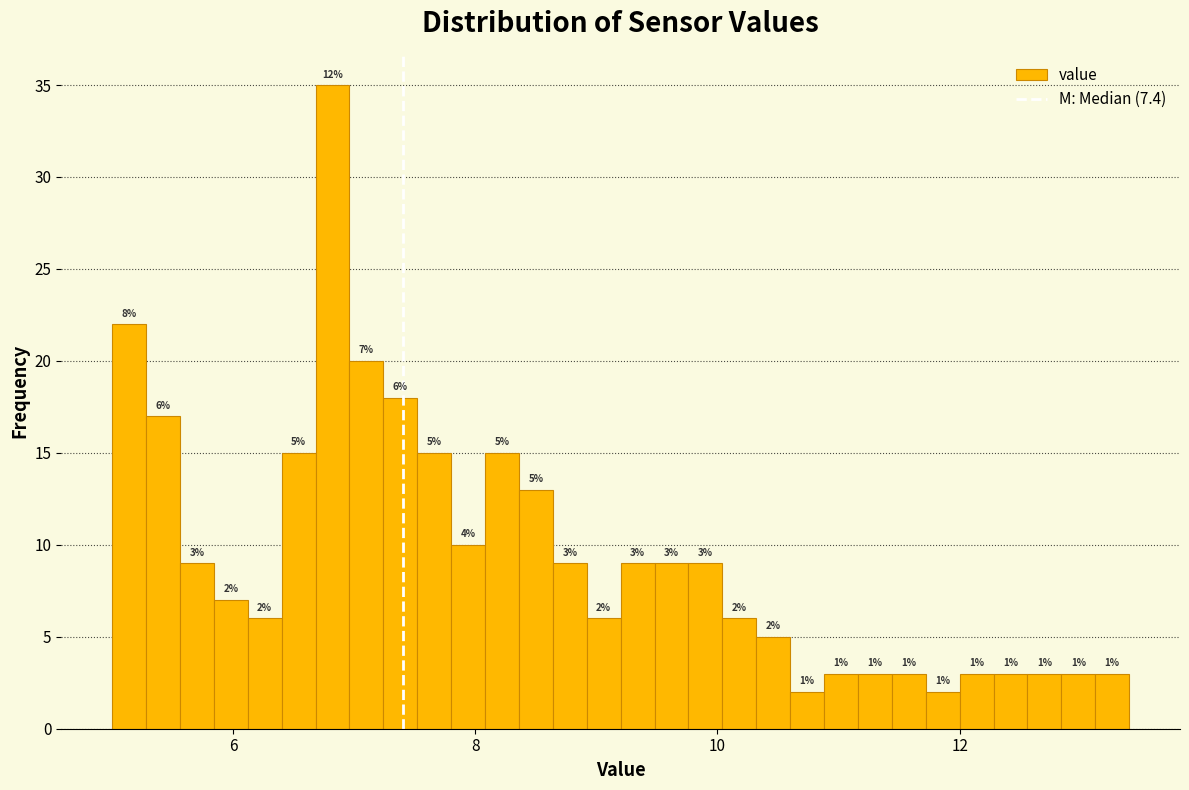

Read against the x-axis, roughly where is the centre of the tallest bar?

6.8